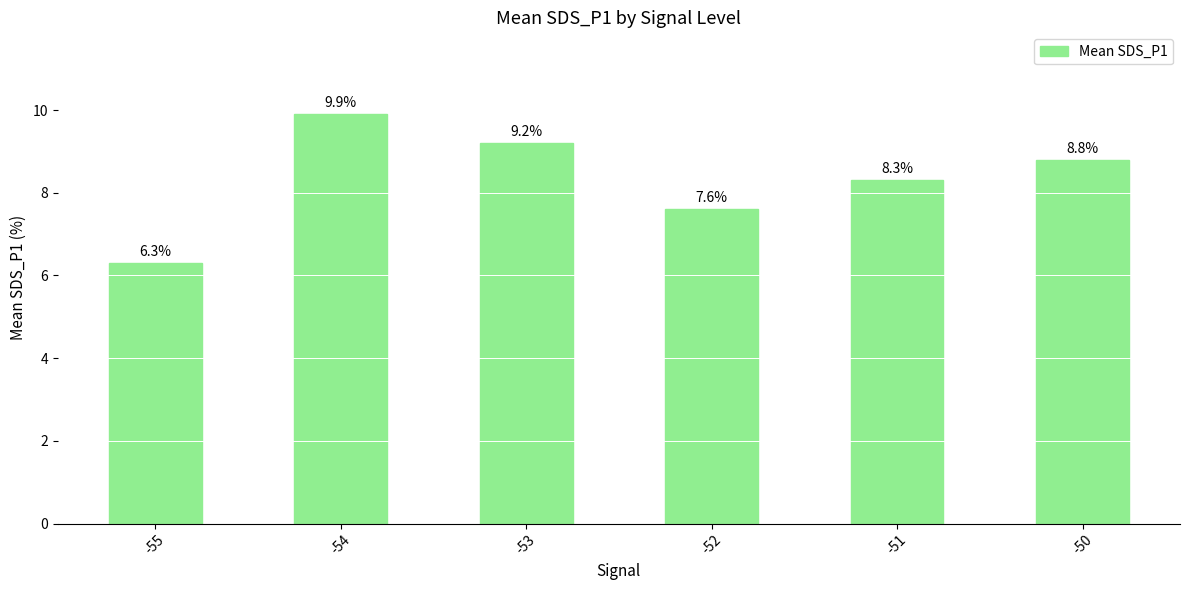

Are the bars grouped side by side (vs. stacked)?

No